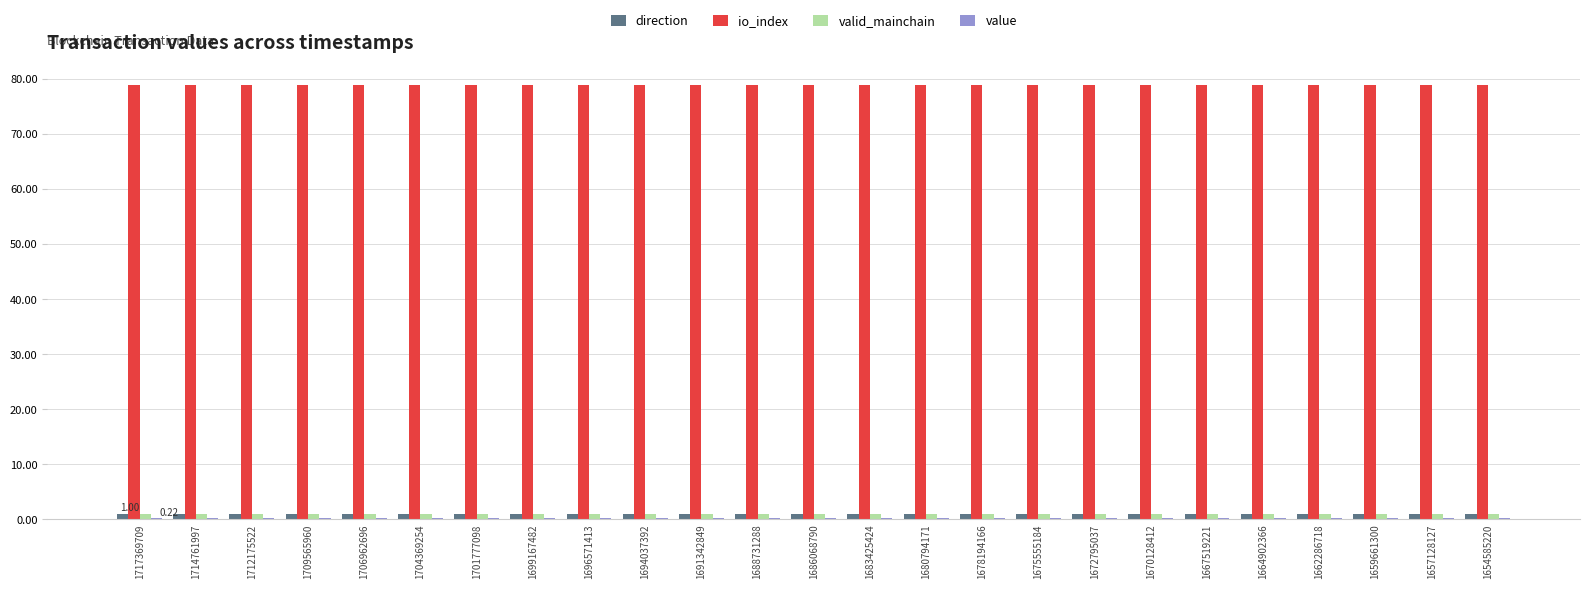

How many data points does each series have?

25